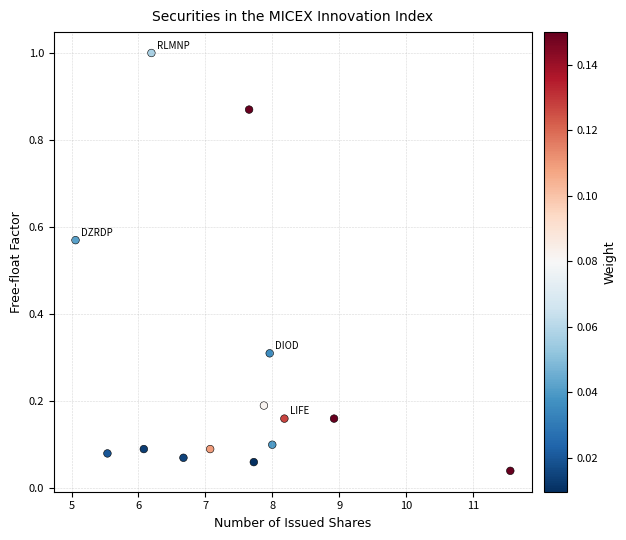

What is the range of X values (max minus min)?

6.5